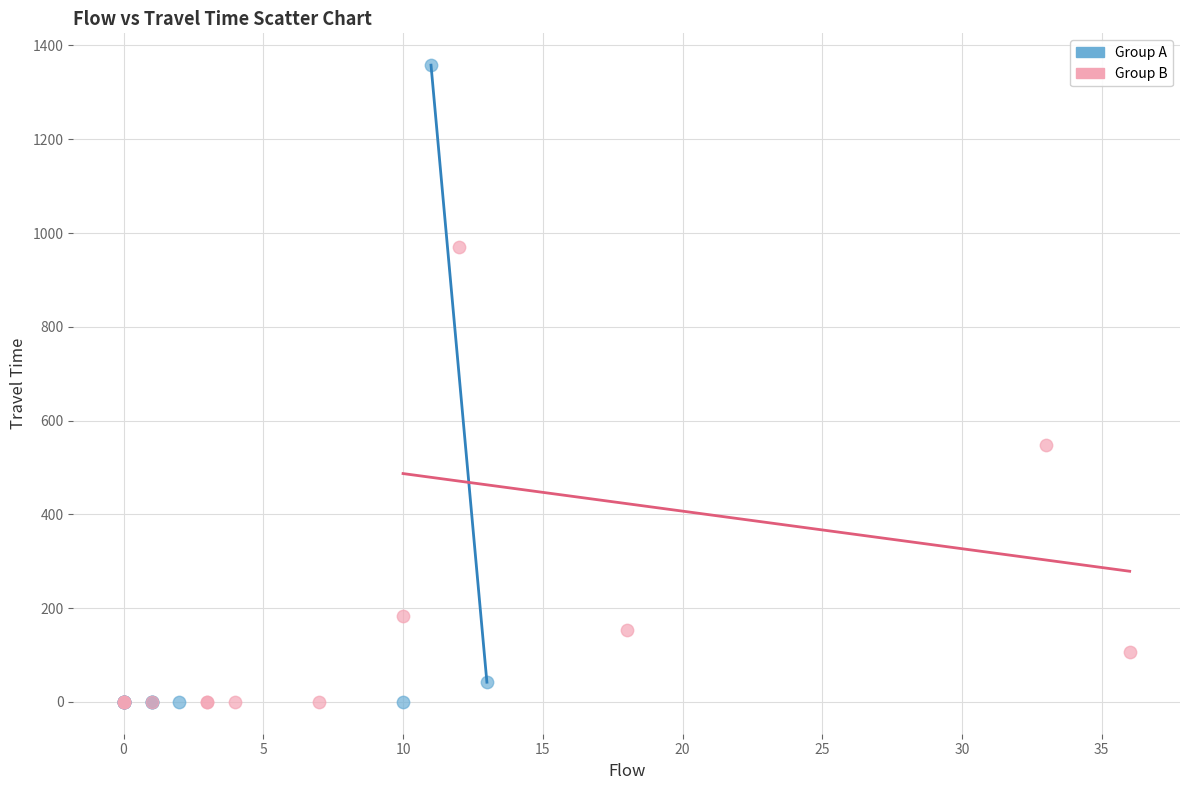

Which series has the largest Y range (max minus min)?

Group A